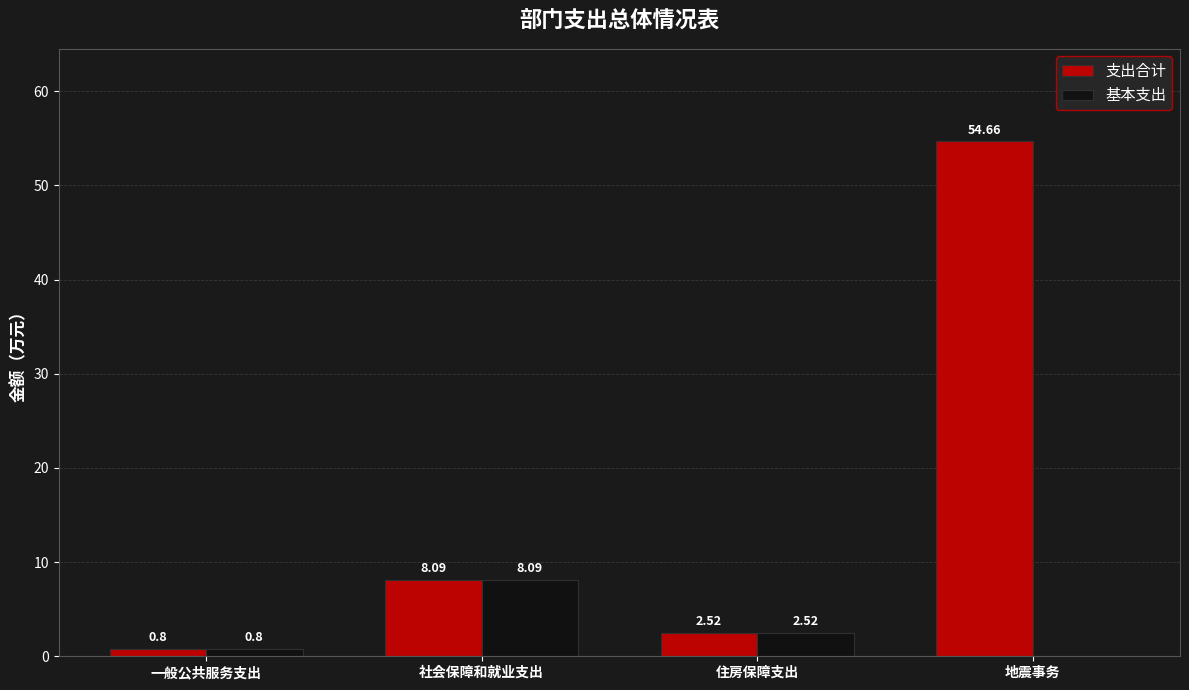

At which label is 支出合计 closest to 27?

社会保障和就业支出